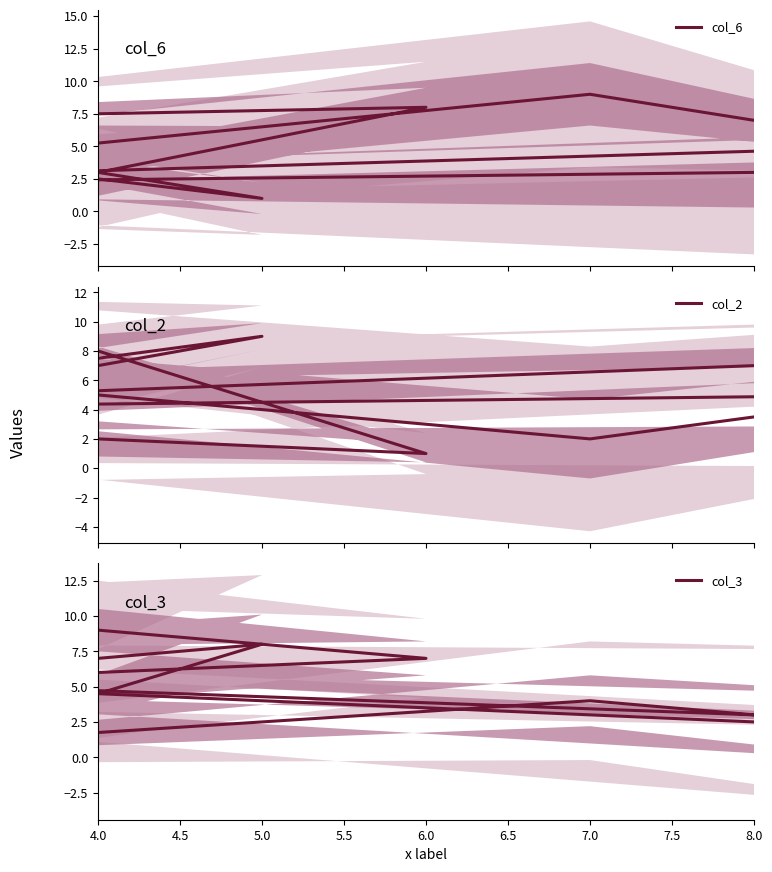

At which category is the sum across all series the highest?

4.0